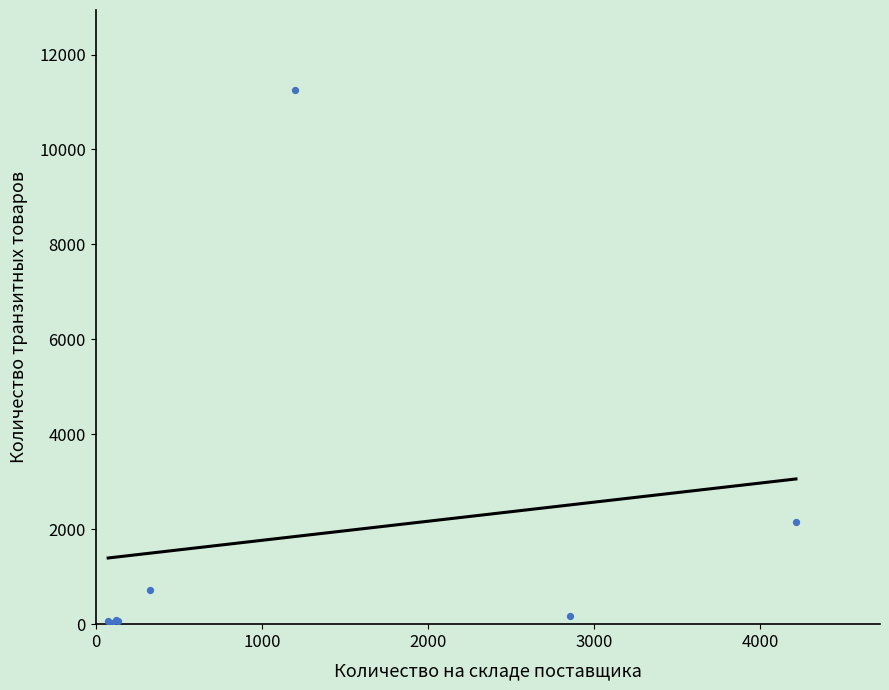

What Y value in the scatter plot is closest to 5634?

2160